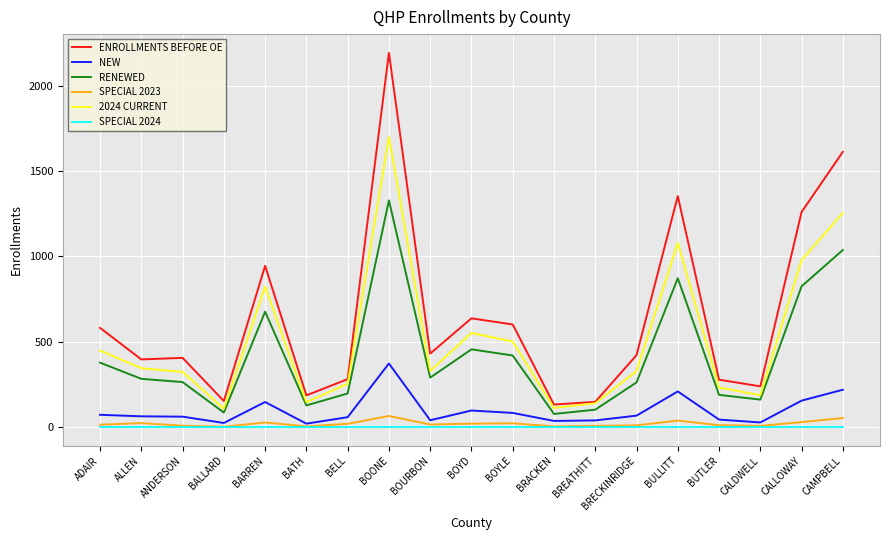

True or false: 2024 CURRENT and NEW intersect in this chart.

False